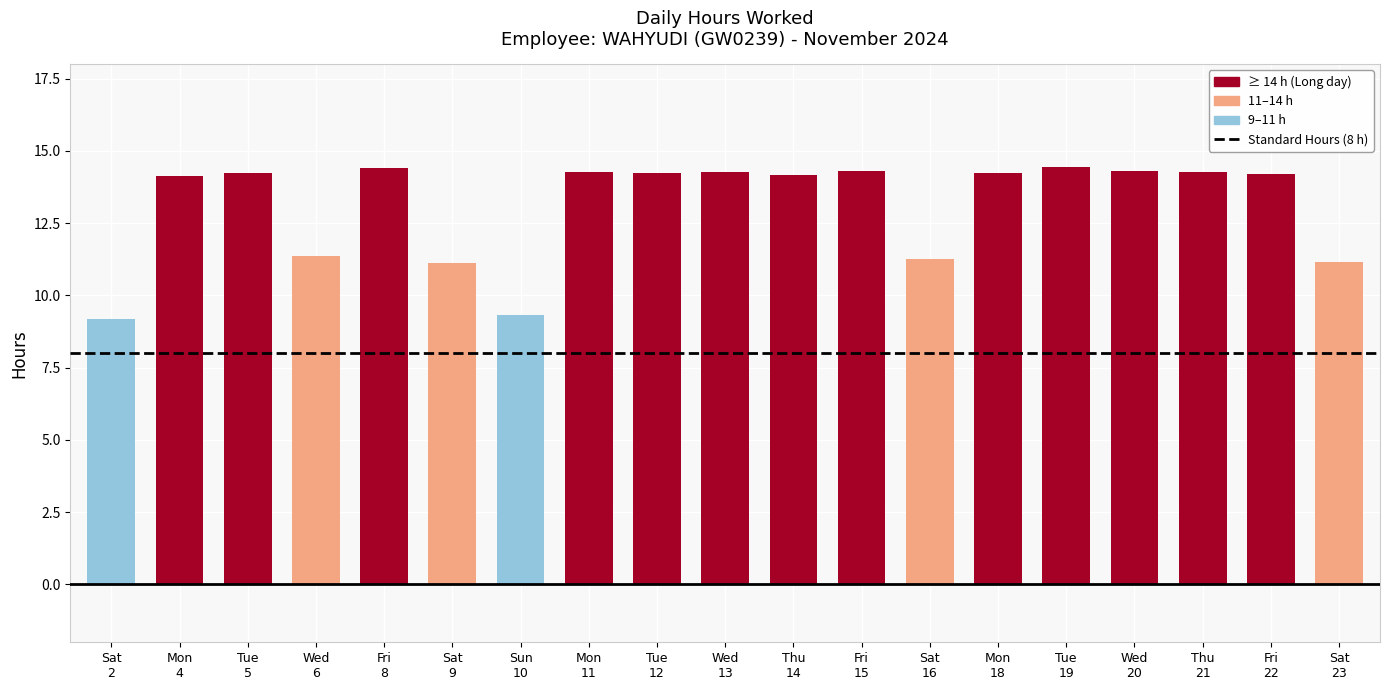

What is the value of the 3rd bar from the left?

14.2